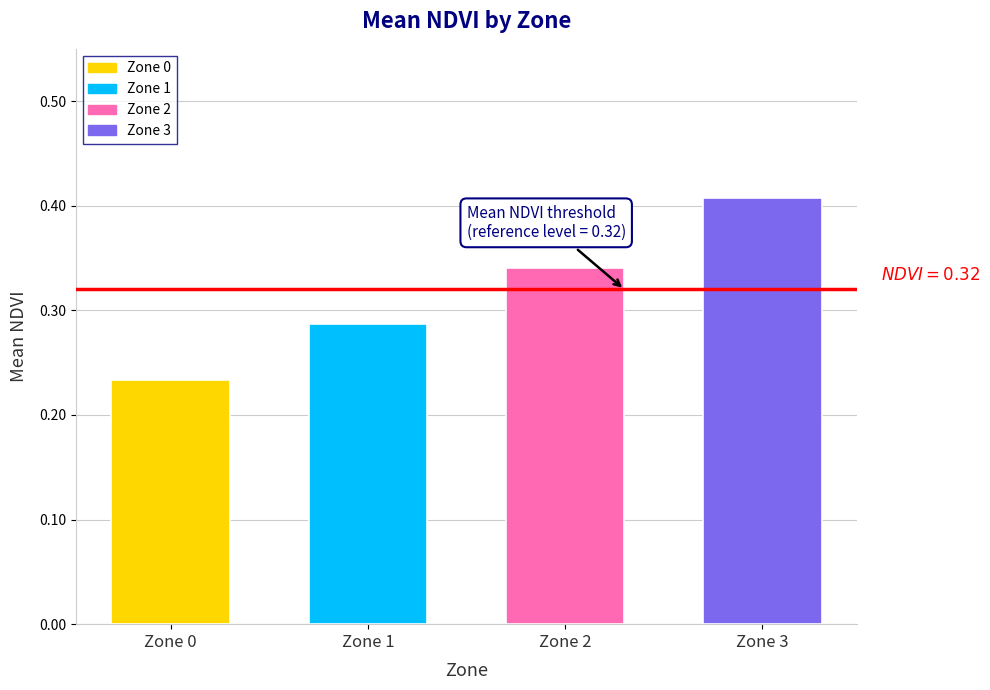

At which label is the value closest to 0?

Zone 0